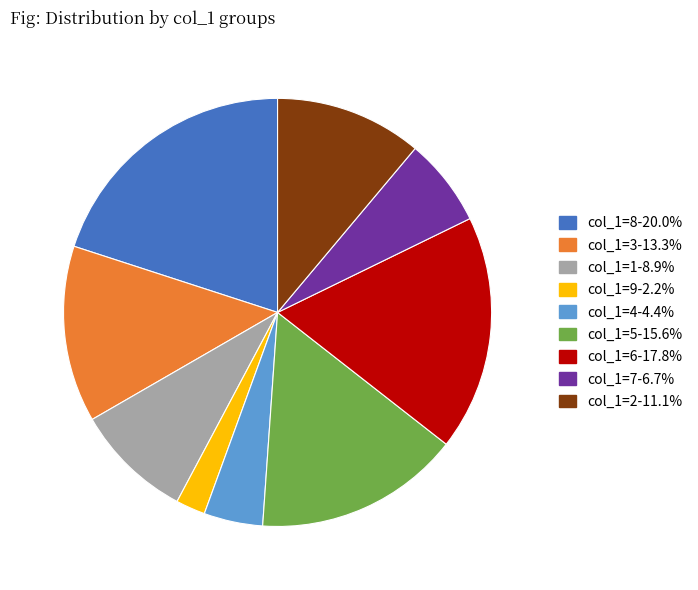

Approximately how many times larger is the value at col_1=2-11.1% compared to col_1=6-17.8%?

0.6